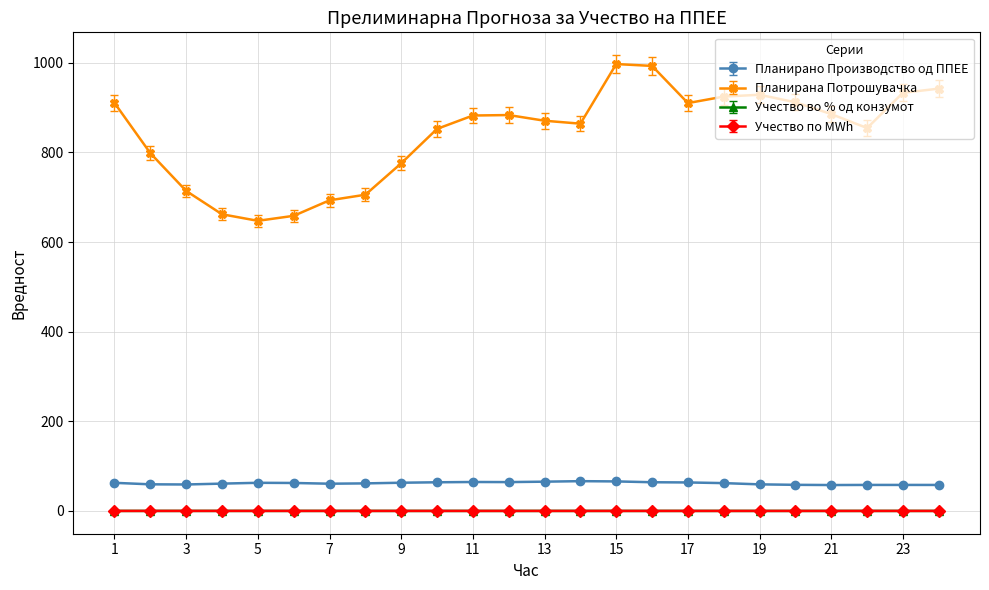

At which category is the sum across all series the highest?

15